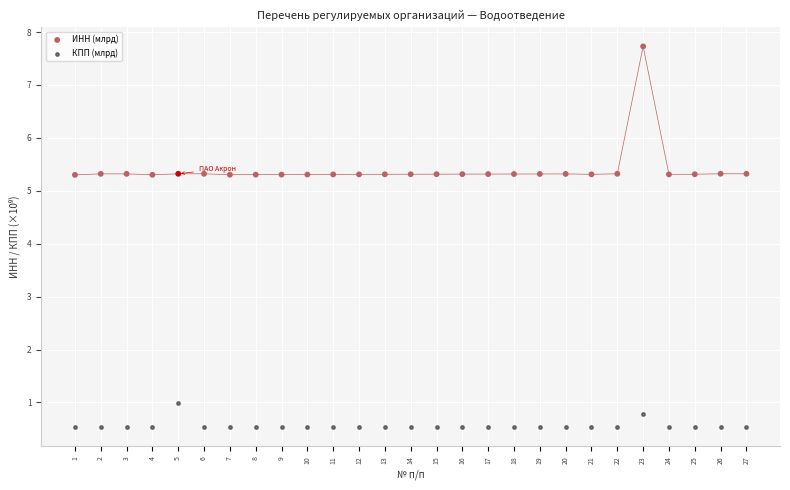

Which series reaches the maximum Y coordinate?

ИНН (млрд)